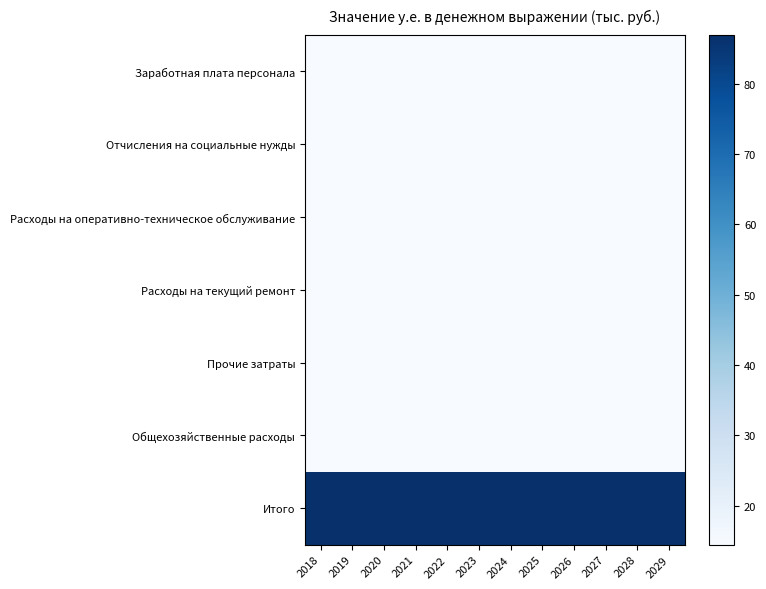

How many categories are shown in the chart?

12